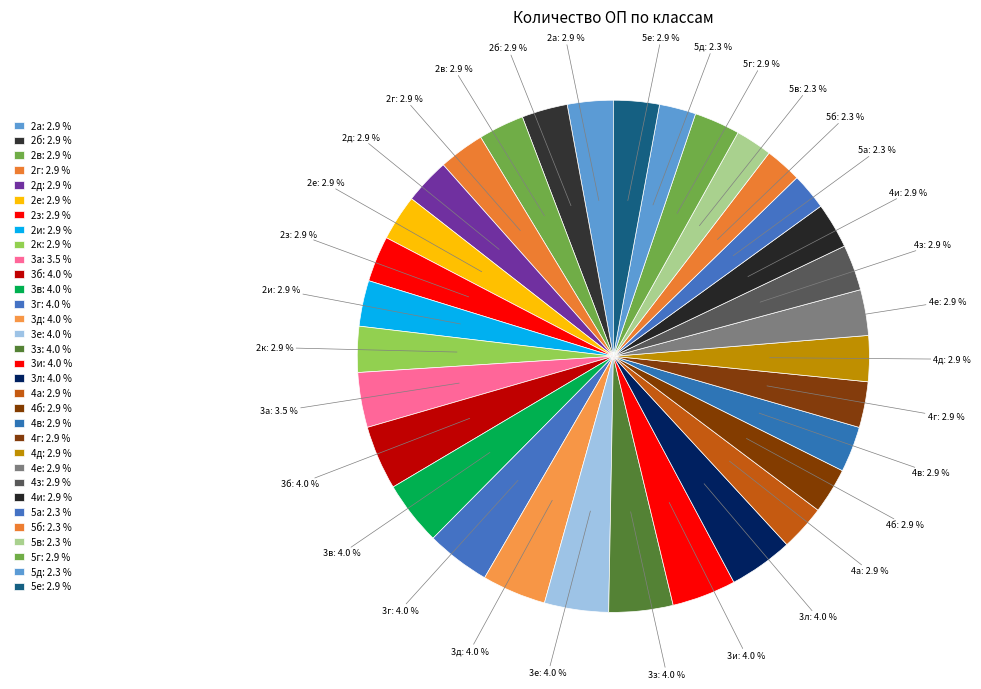

How many slices are in this pie chart?

32